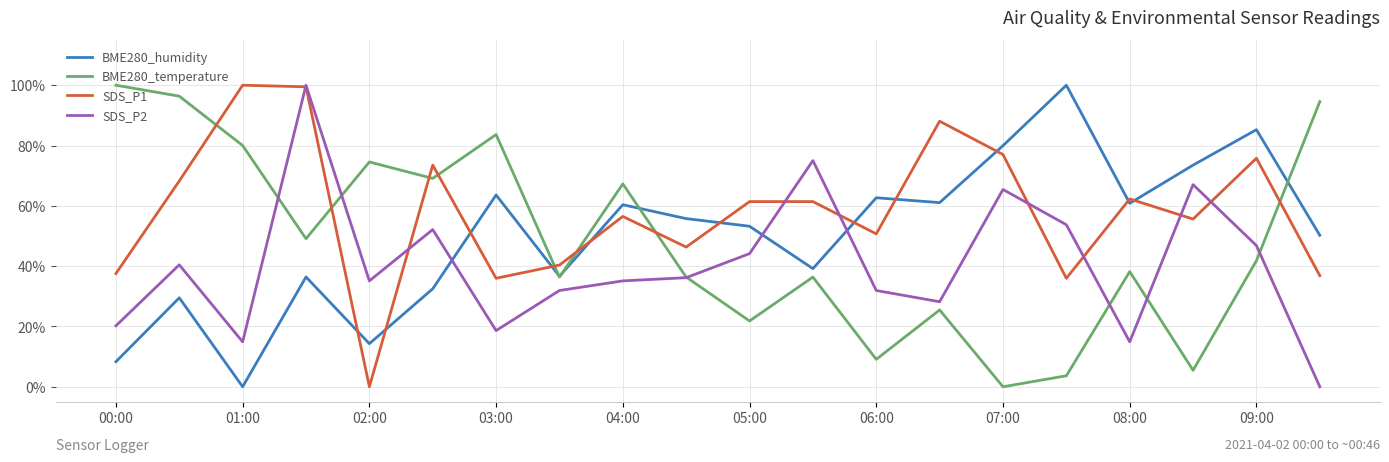

Which series has the largest total across all categories?

SDS_P1